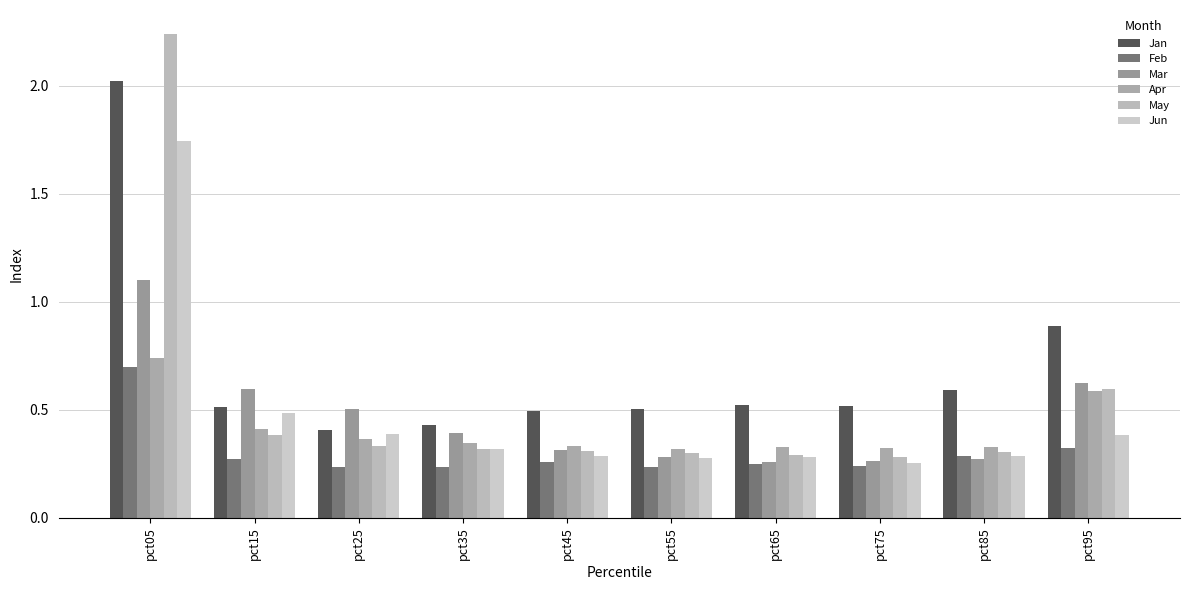

What is the average value of the Jun series?

0.5